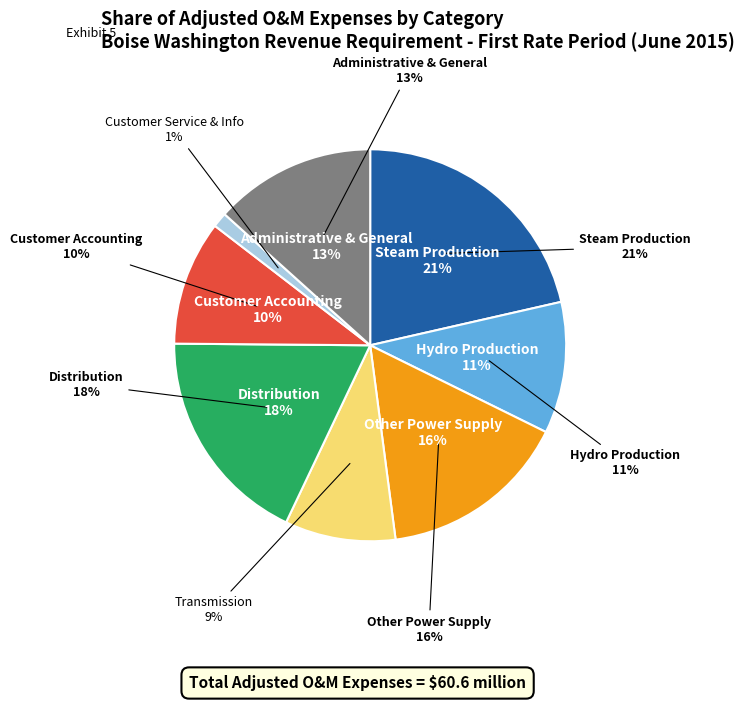

To the nearest percent, what portion does Hydro Production represent?

11%